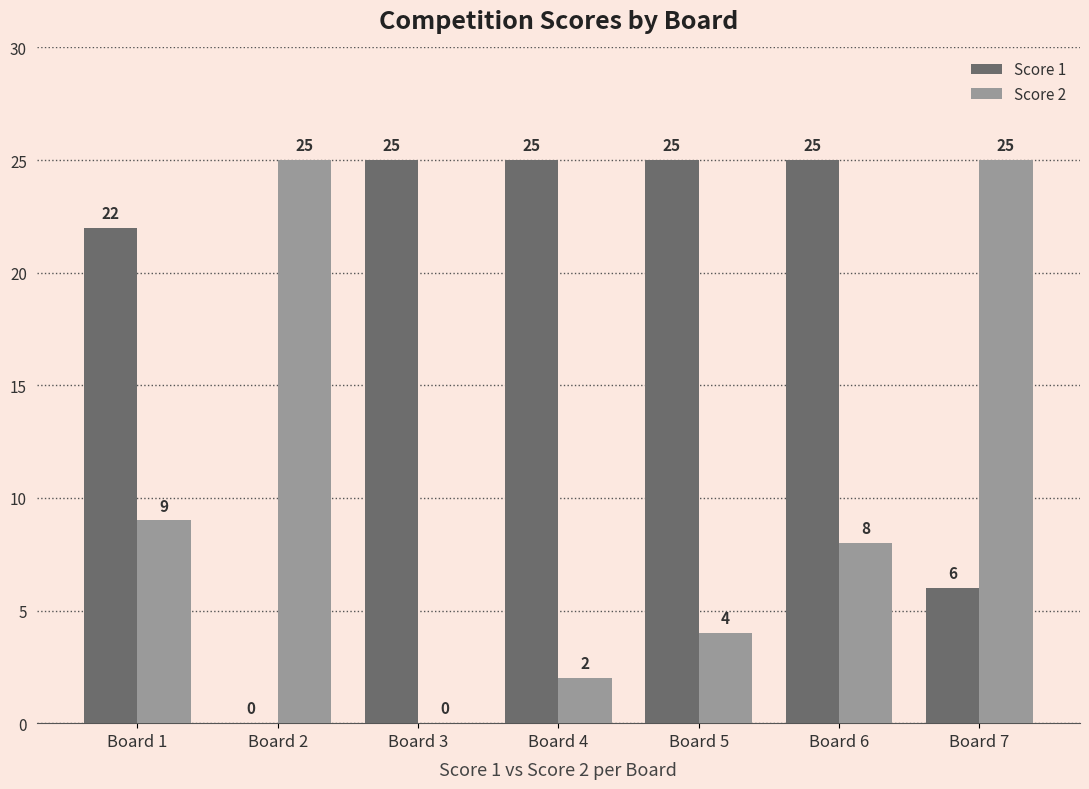

Are the bars horizontal?

No